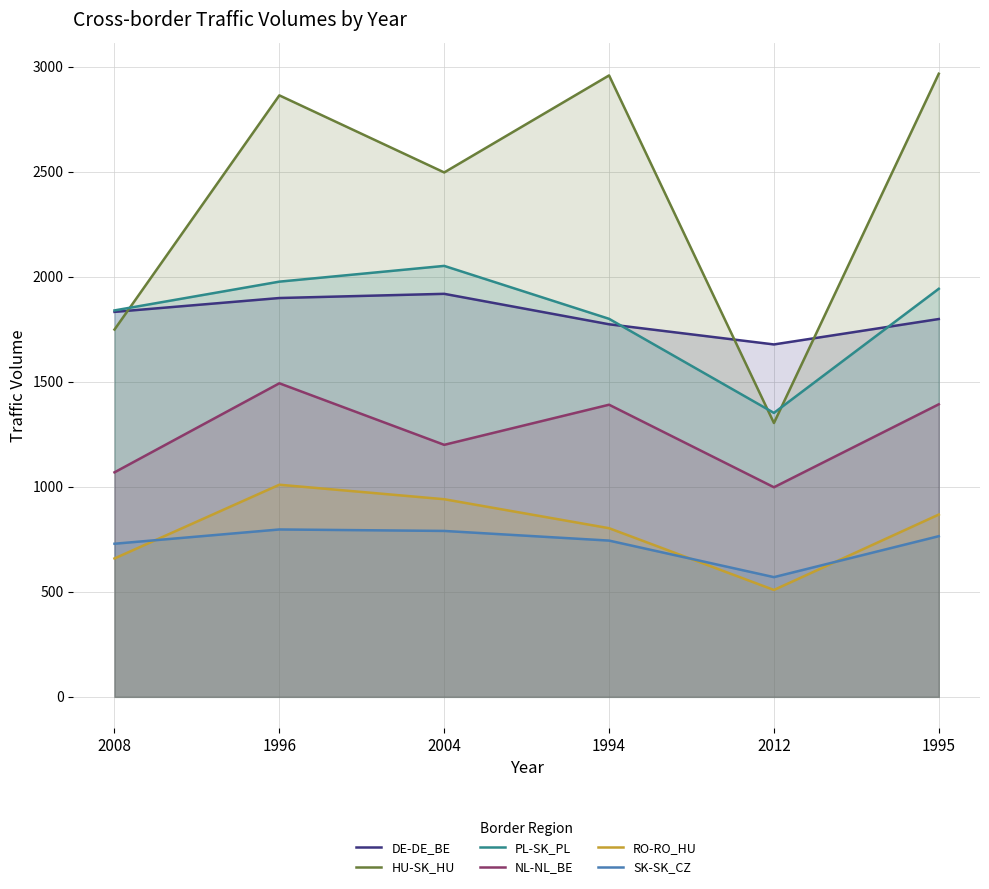

Does the chart have visible grid lines?

Yes